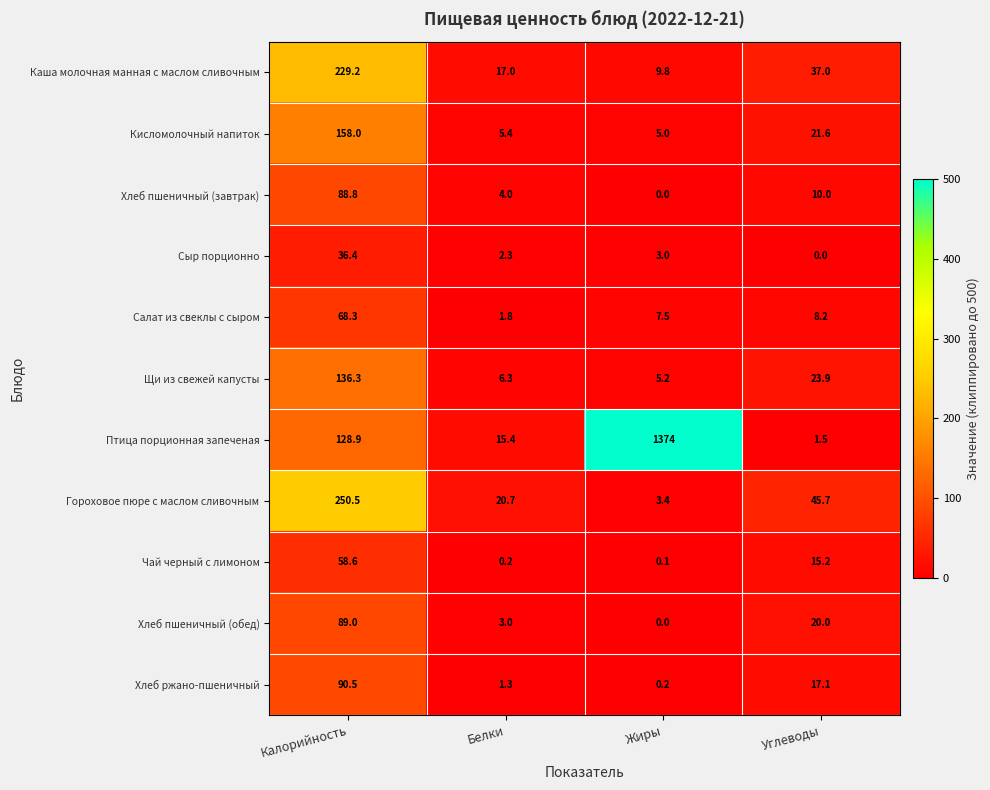

What is the greatest value displayed?

1374.0